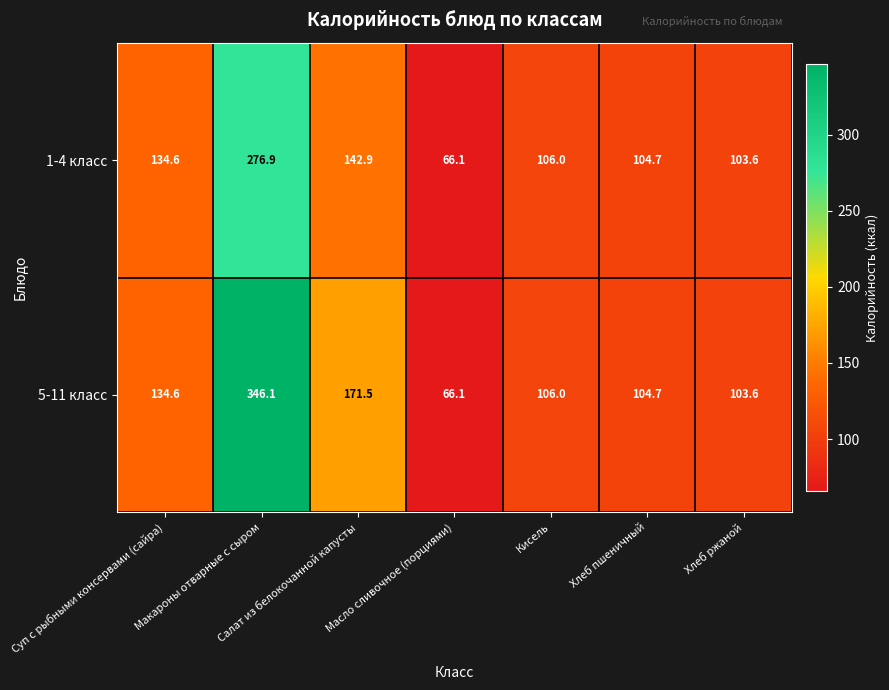

What is the difference between the maximum and minimum values in the 1-4 класс series?

210.8